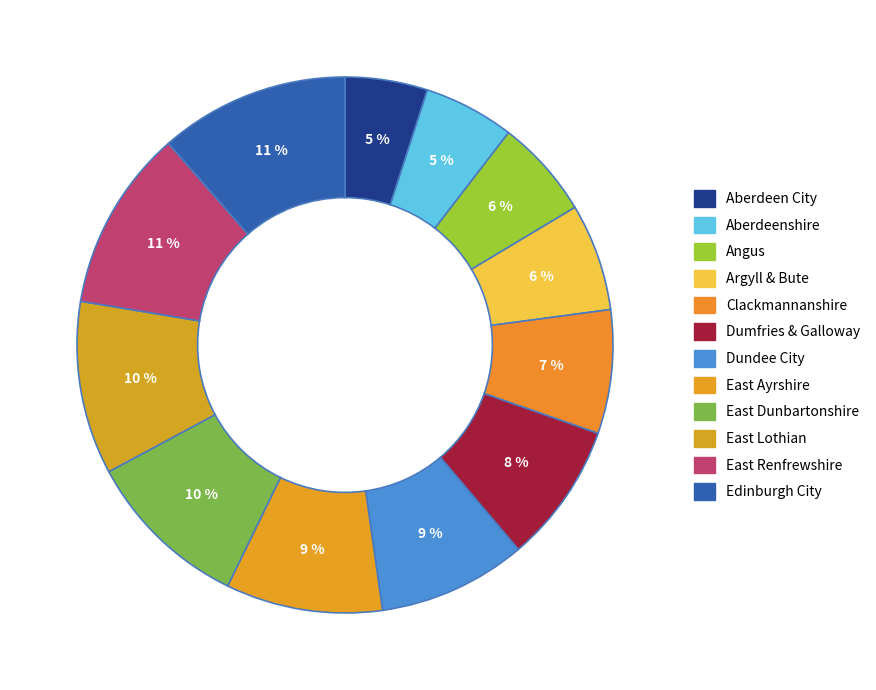

Approximately how many times larger is the value at Argyll & Bute compared to East Ayrshire?

0.7